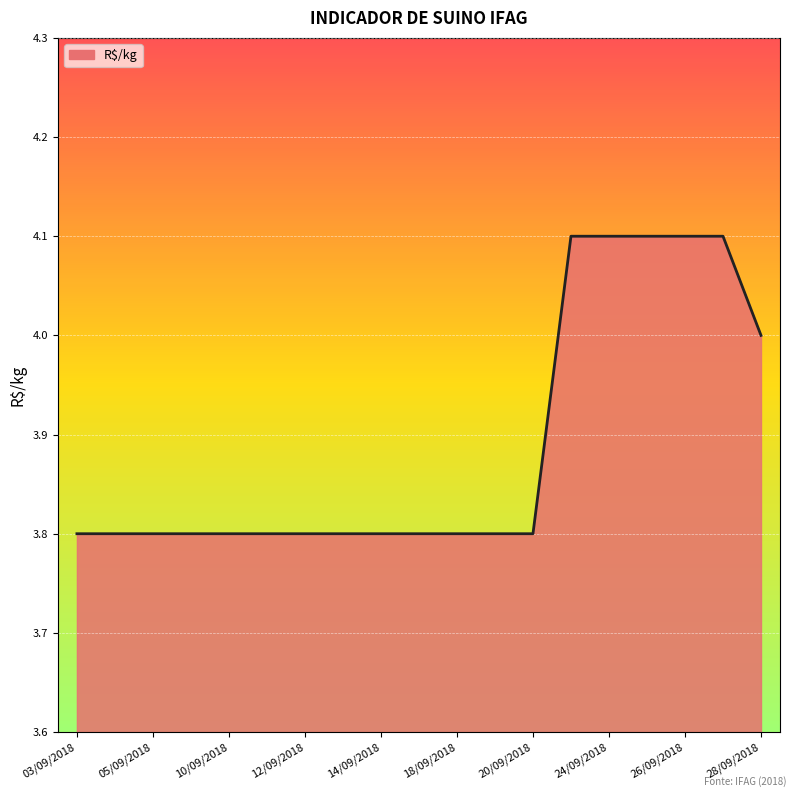

What is the difference between the maximum and minimum values?

0.3